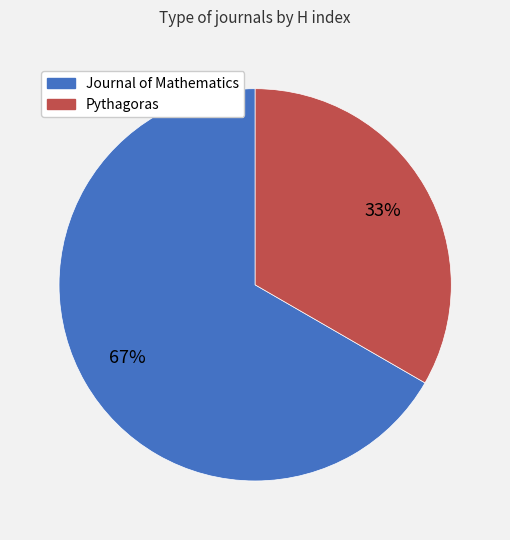

What percentage is the Journal of Mathematics slice, to the nearest percent?

67%